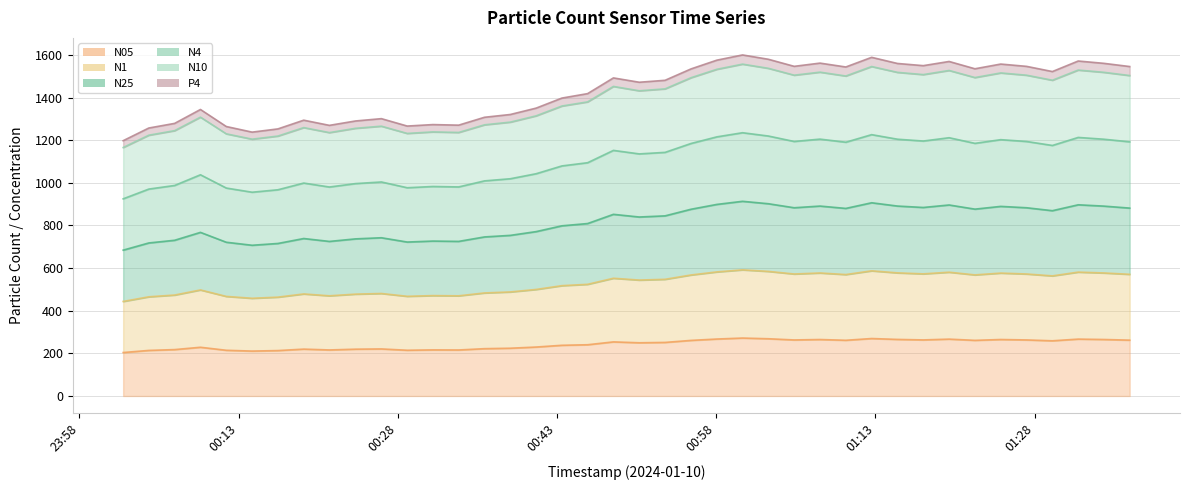

Where does the N25 series first go above 1480?

2024-01-10T00:48:19